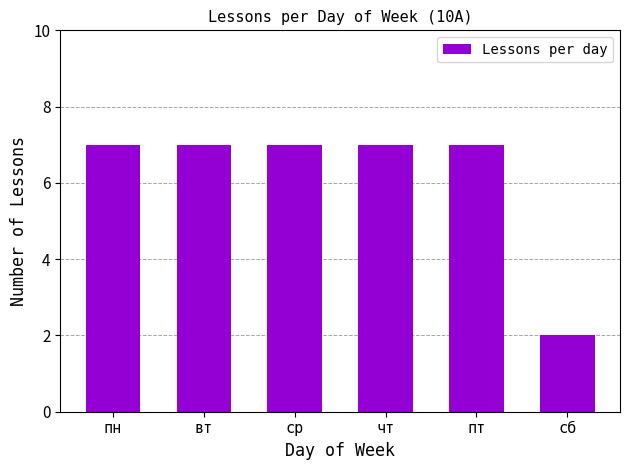

What is the difference between the maximum and minimum values?

5